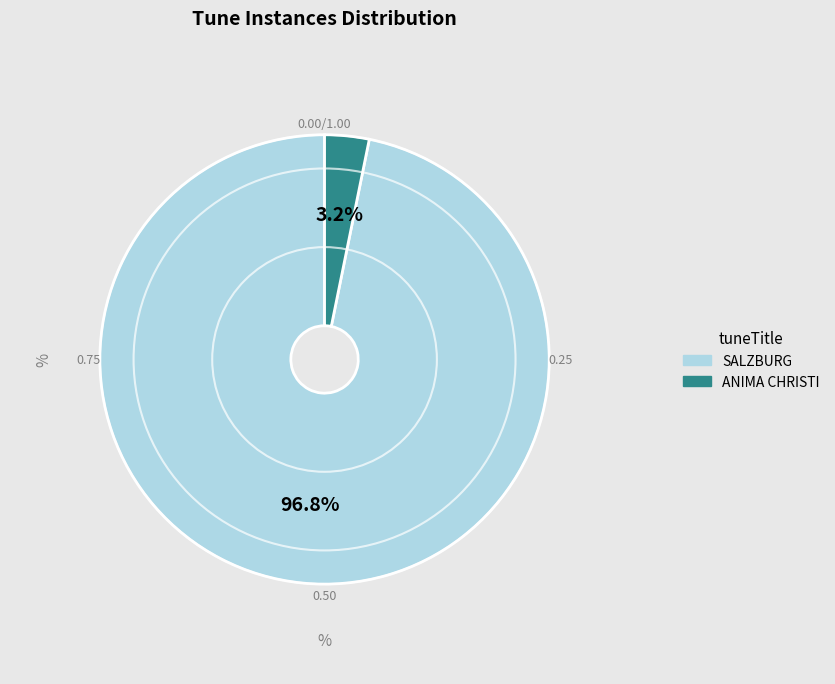

Combined, what portion of the pie is SALZBURG and ANIMA CHRISTI?

100.0%